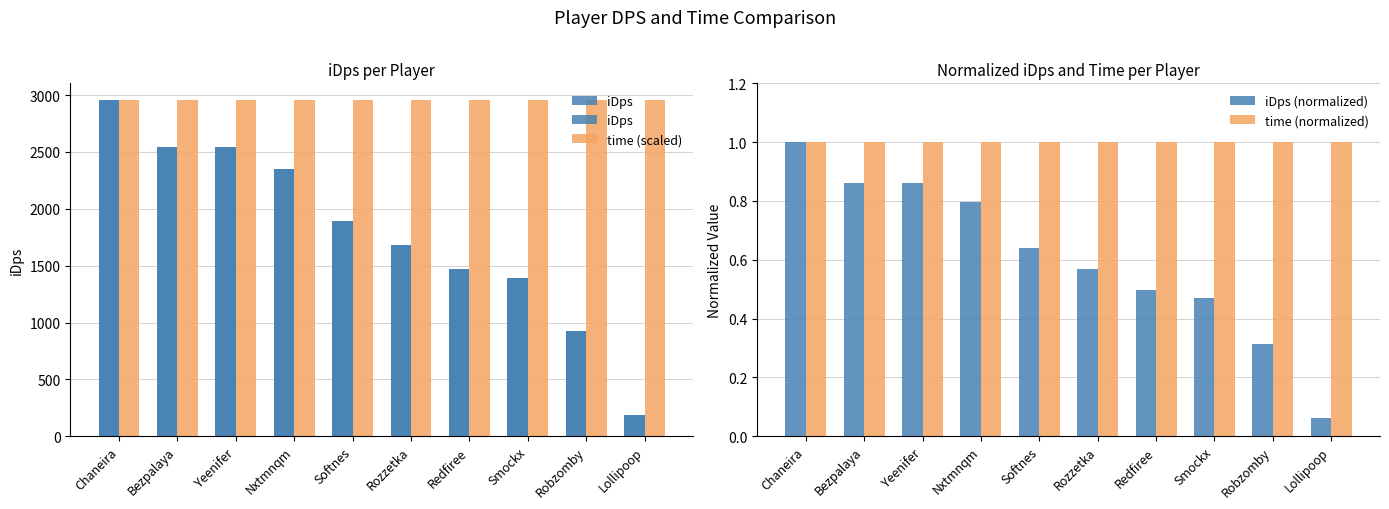

Reading left to right, transcribe all the data shown in this chart.

iDps: Chaneira=2955.6	Bezpalaya=2547.6	Yeenifer=2545.2	Nxtmnqm=2349.5	Softnes=1891.7	Rozzetka=1682.2	Redfiree=1467.5	Smockx=1388.5	Robzomby=926.8	Lollipoop=184.8
time (scaled): Chaneira=2955.6	Bezpalaya=2955.6	Yeenifer=2955.6	Nxtmnqm=2955.6	Softnes=2955.6	Rozzetka=2955.6	Redfiree=2955.6	Smockx=2955.6	Robzomby=2955.6	Lollipoop=2955.6
iDps (normalized): Chaneira=1.0	Bezpalaya=0.9	Yeenifer=0.9	Nxtmnqm=0.8	Softnes=0.6	Rozzetka=0.6	Redfiree=0.5	Smockx=0.5	Robzomby=0.3	Lollipoop=0.1
time (normalized): Chaneira=1.0	Bezpalaya=1.0	Yeenifer=1.0	Nxtmnqm=1.0	Softnes=1.0	Rozzetka=1.0	Redfiree=1.0	Smockx=1.0	Robzomby=1.0	Lollipoop=1.0